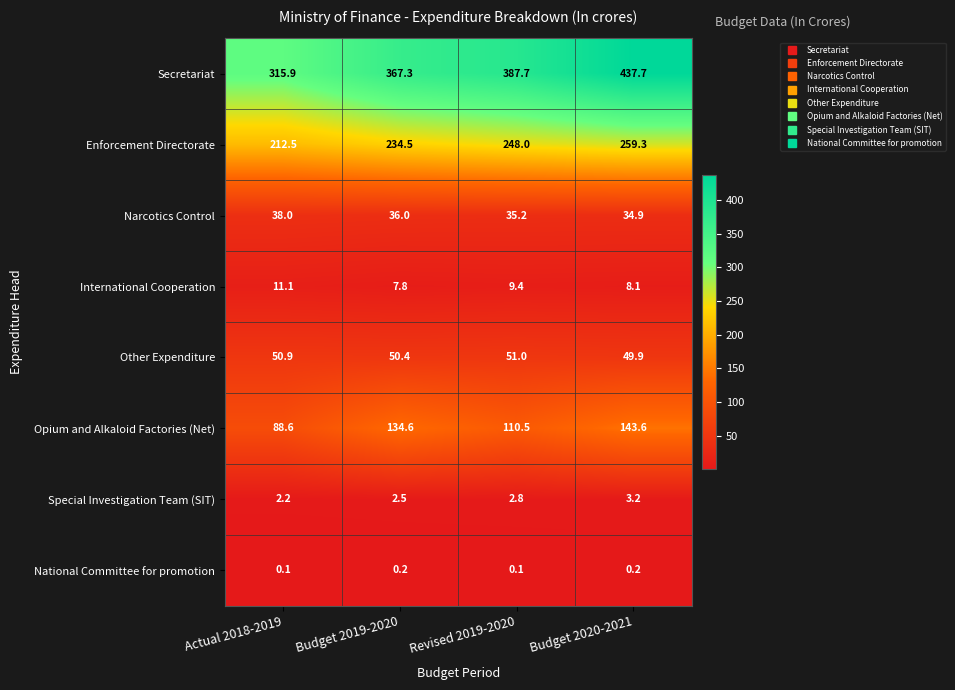

List the series in order of their peak value, lowest first.

National Committee for promotion, Special Investigation Team (SIT), International Cooperation, Narcotics Control, Other Expenditure, Opium and Alkaloid Factories (Net), Enforcement Directorate, Secretariat